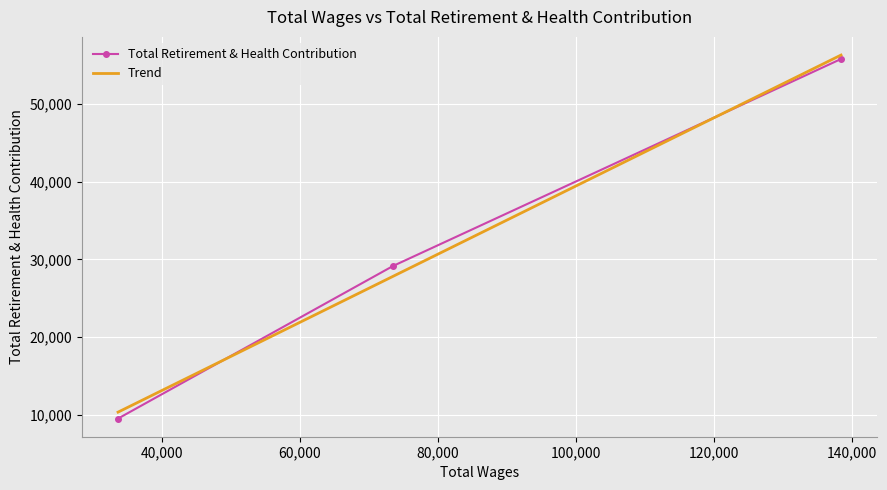

What is the minimum value for Total Retirement & Health Contribution?

9532